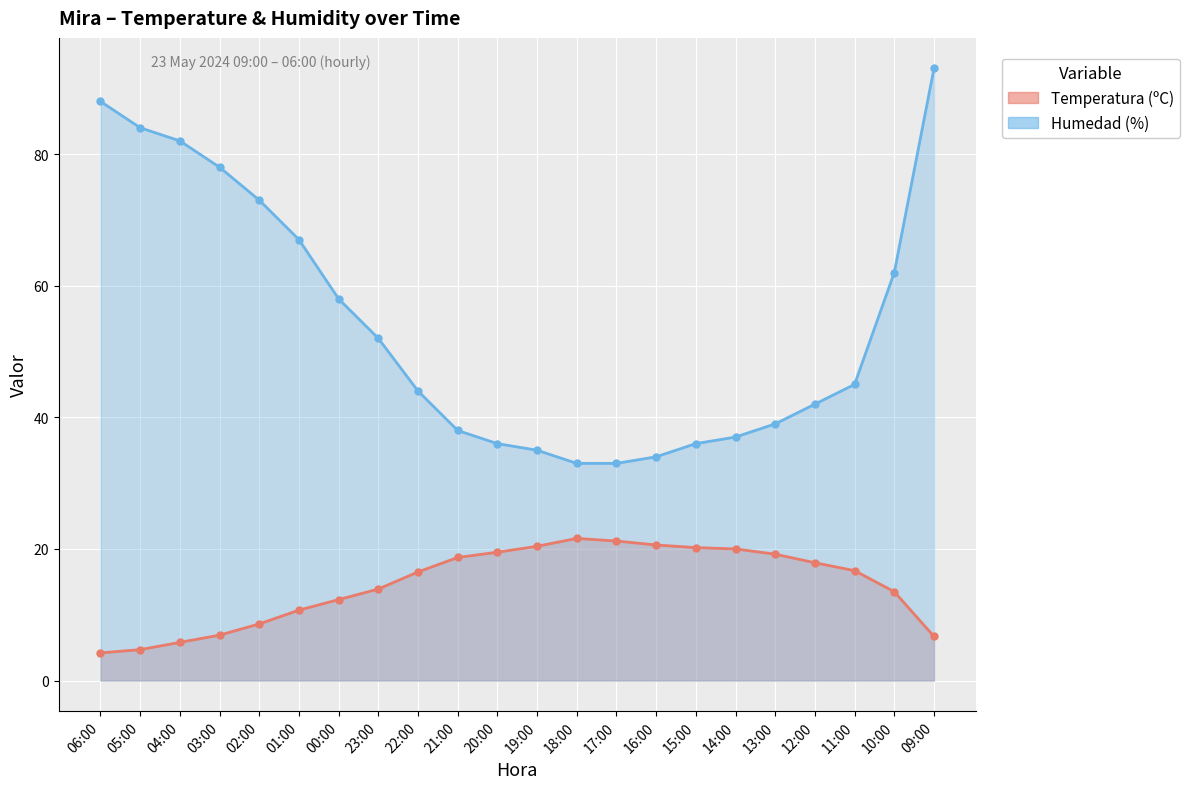

Which series has the widest spread of values?

Humedad (%)